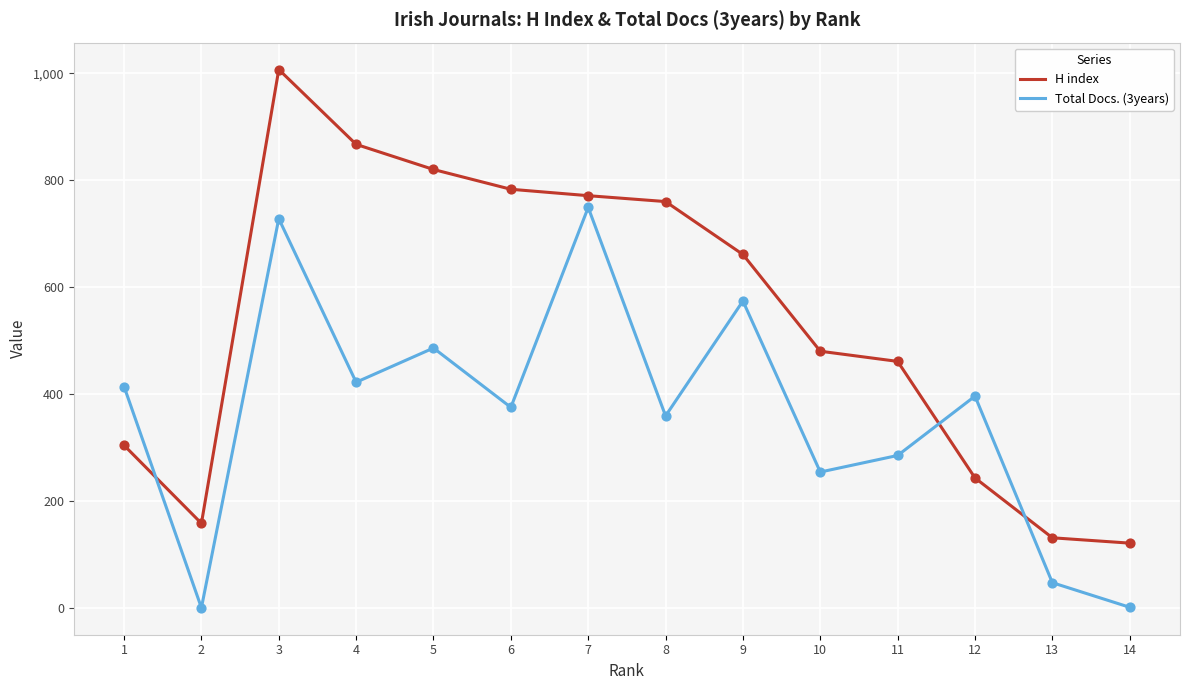

What is the total value across all series at 11?

746